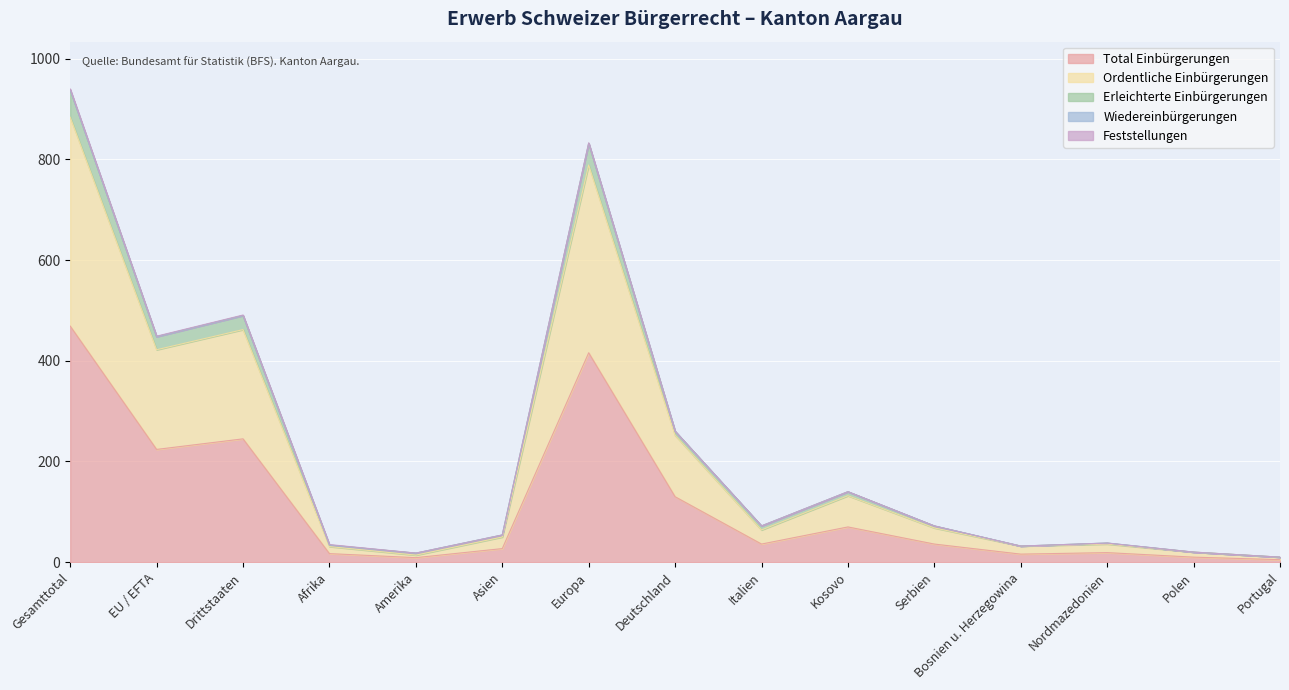

What is the maximum value for Total Einbürgerungen?

469